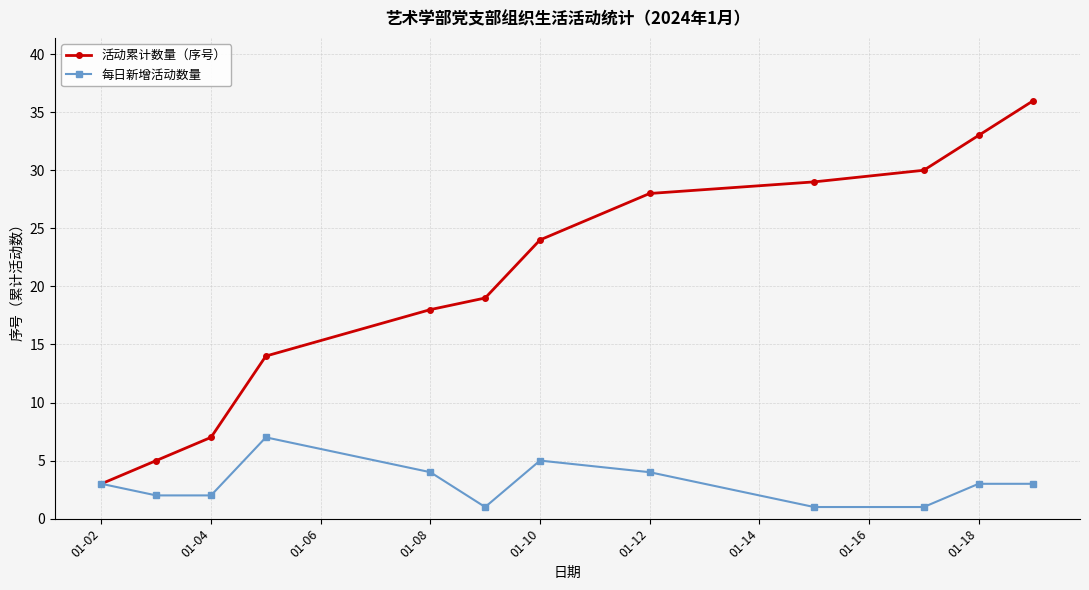

What is the average value of the 每日新增活动数量 series?

3